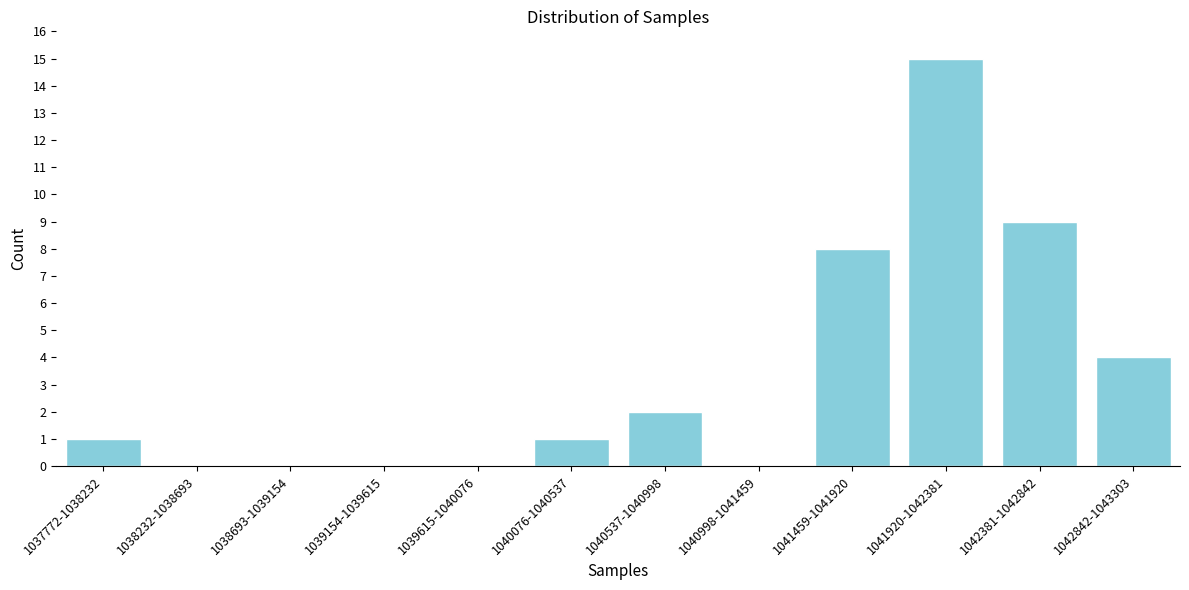

Reading left to right, transcribe all the data shown in this chart.

1037772-1038232=1	1038232-1038693=0	1038693-1039154=0	1039154-1039615=0	1039615-1040076=0	1040076-1040537=1	1040537-1040998=2	1040998-1041459=0	1041459-1041920=8	1041920-1042381=15	1042381-1042842=9	1042842-1043303=4